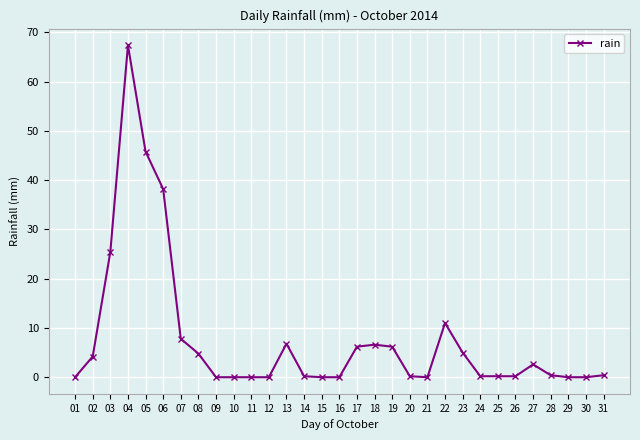

What is the average value?

7.7